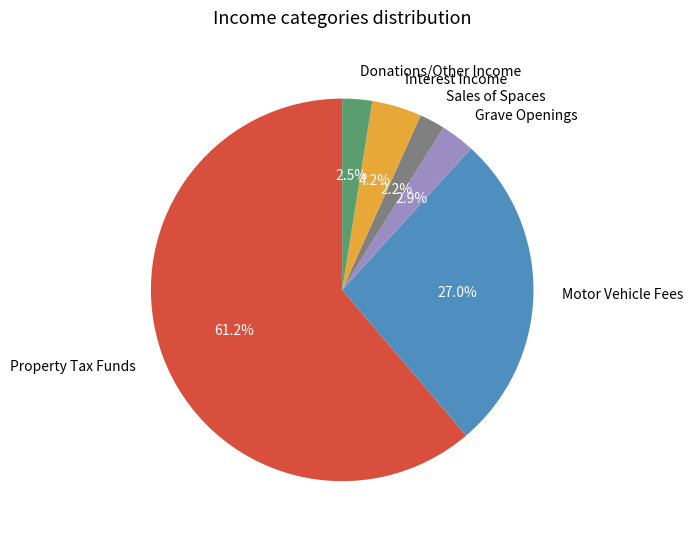

Approximately how many times larger is the value at Interest Income compared to Property Tax Funds?

0.1